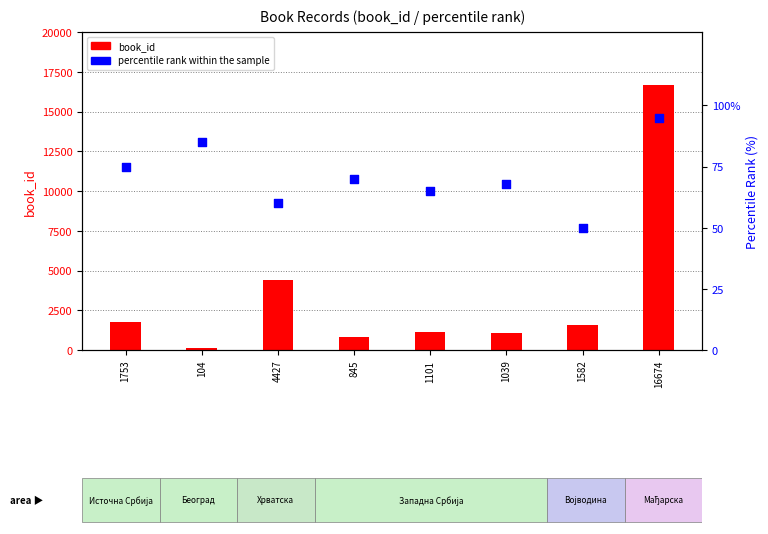

What are all the series names shown in the legend?

book_id, percentile rank within the sample